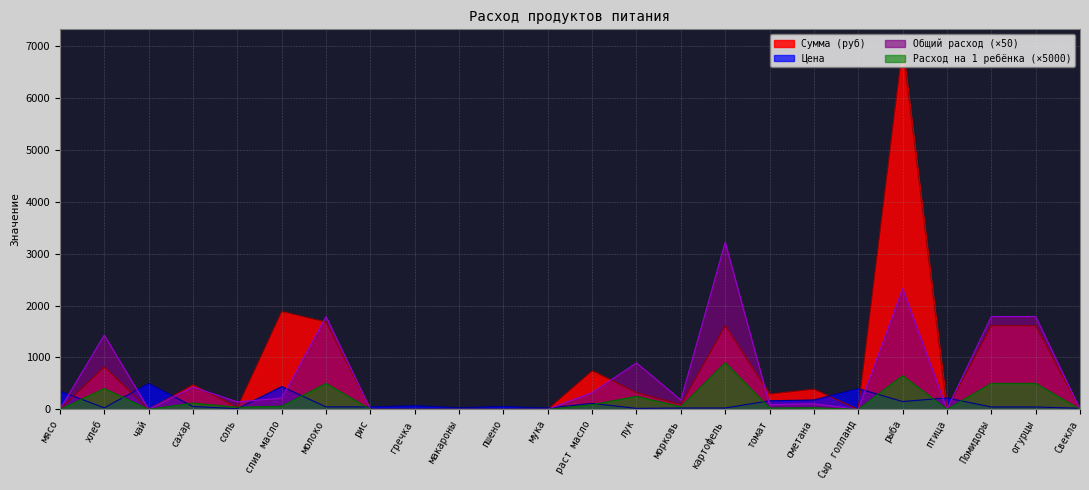

At which category does Цена reach its first local valley?

хлеб